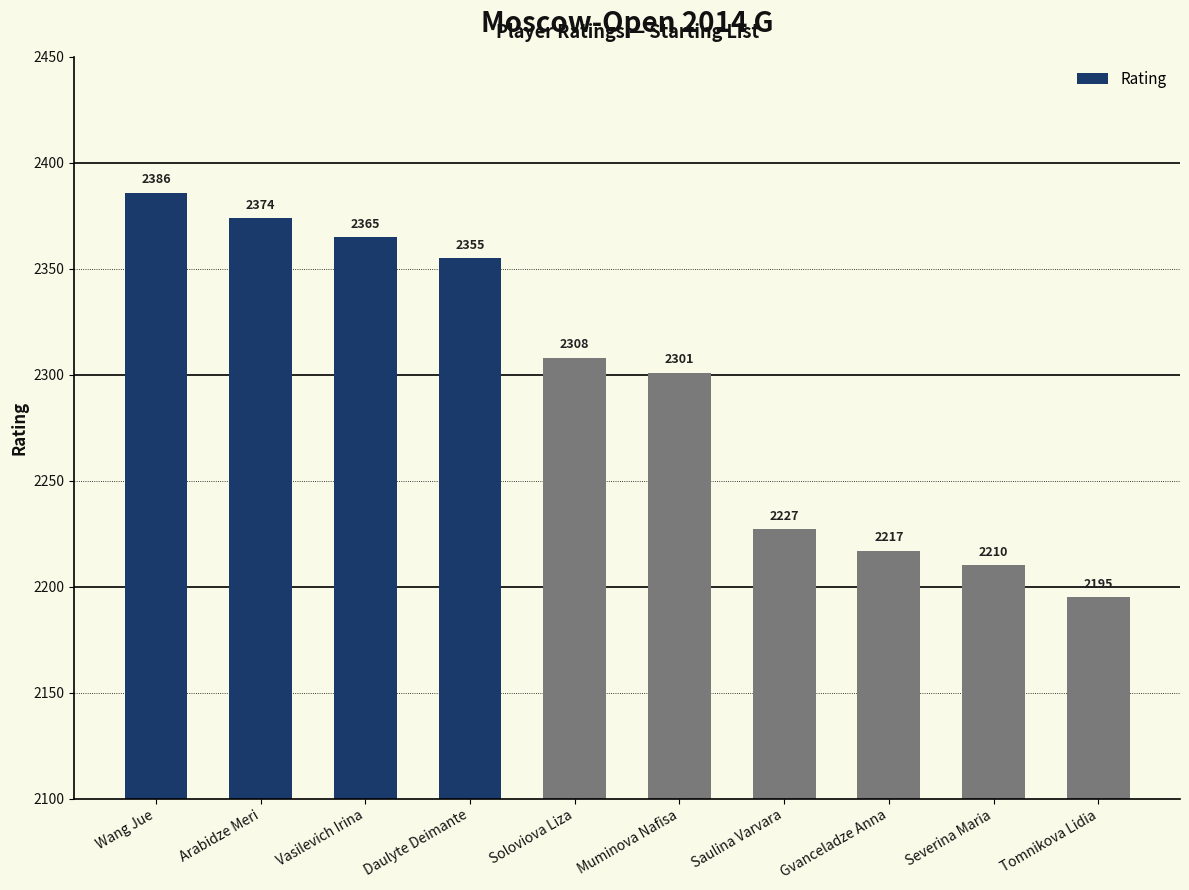

What is the minimum value shown in the chart?

2195